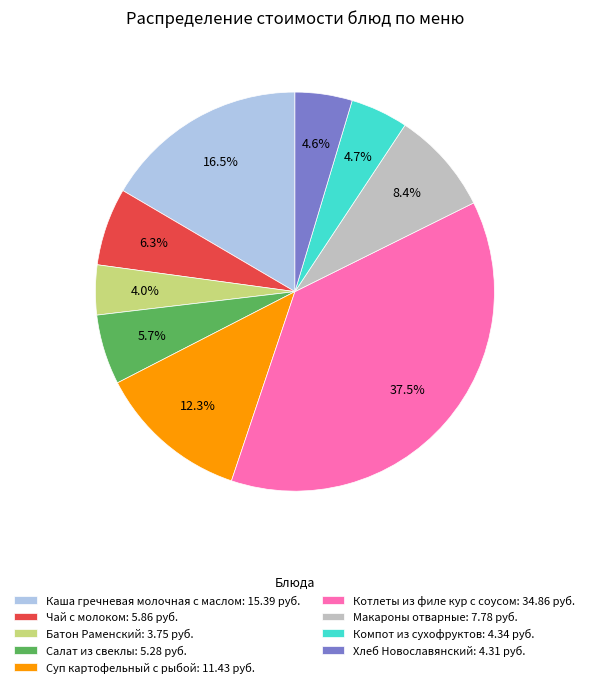

Which has a higher value, Чай с молоком: 5.86 руб. or Хлеб Новославянский: 4.31 руб.?

Чай с молоком: 5.86 руб.